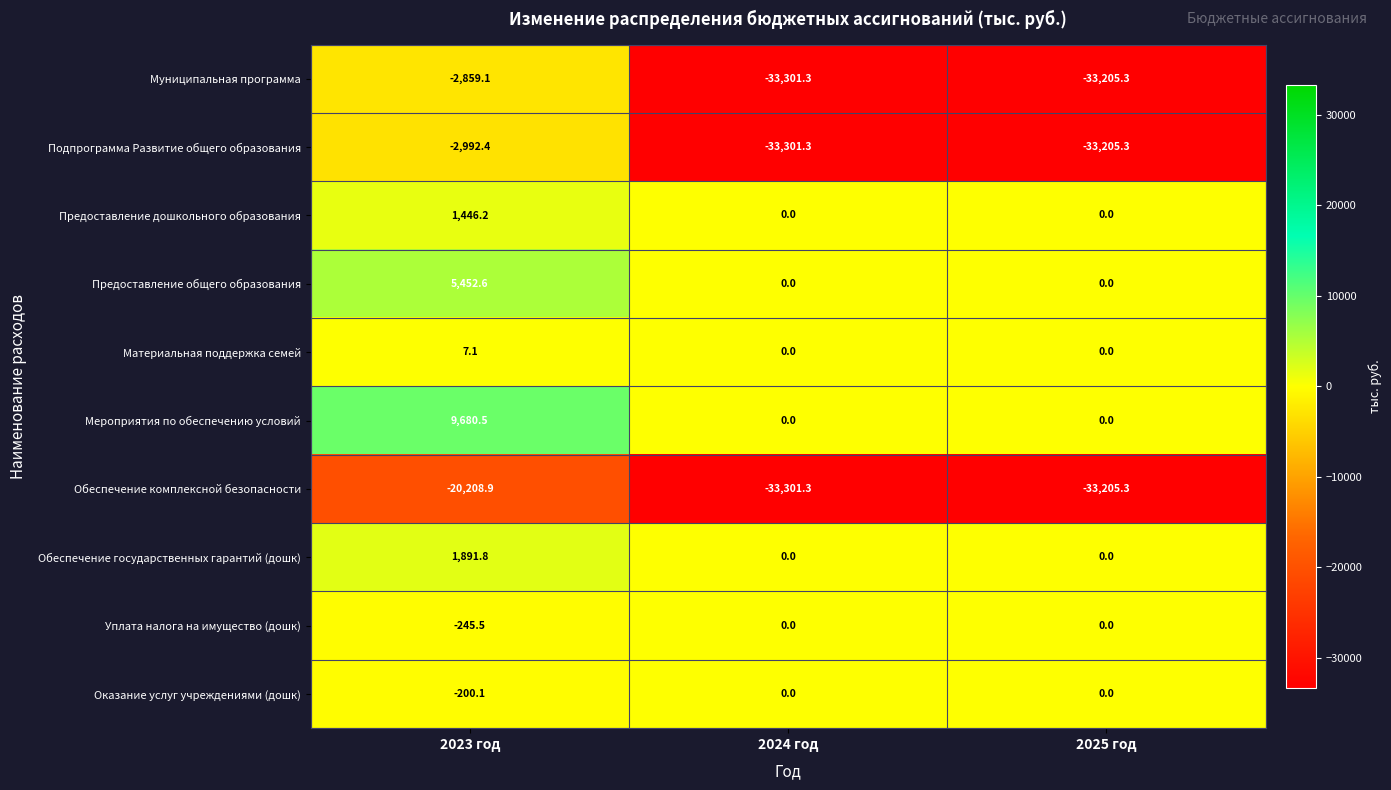

Is it true that Предоставление общего образования equals 2236.6 at 2023 год?

False